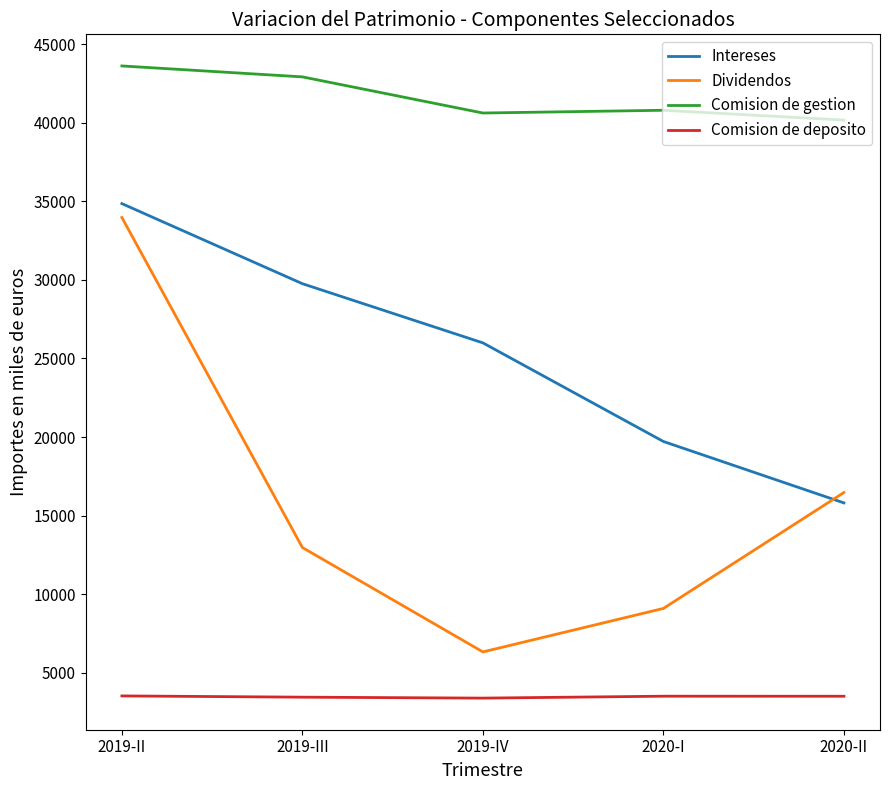

Does the chart display data point markers on the line(s)?

No